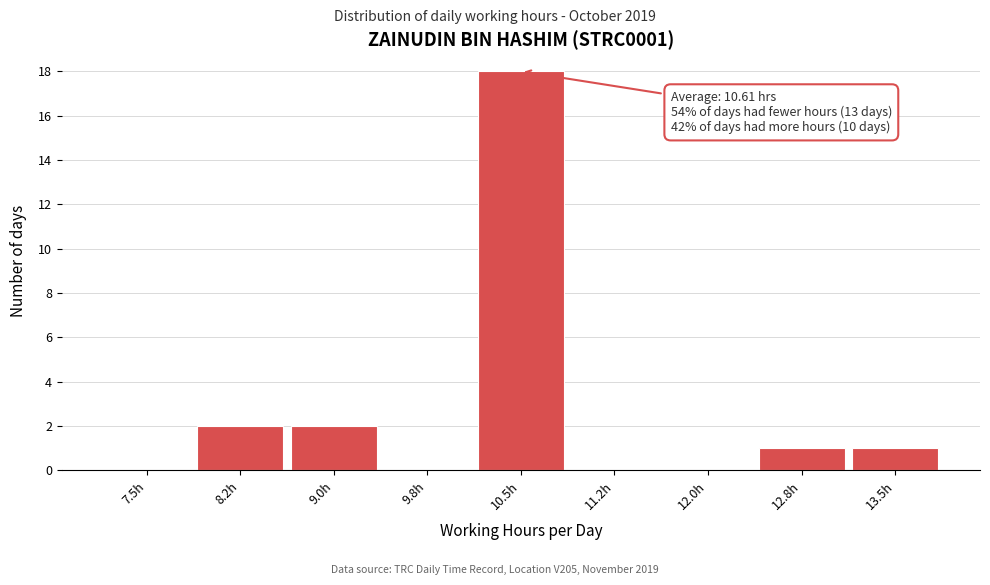

Reading left to right, what are all the values shown in this chart?

7.5h=0	8.2h=2	9.0h=2	9.8h=0	10.5h=18	11.2h=0	12.0h=0	12.8h=1	13.5h=1